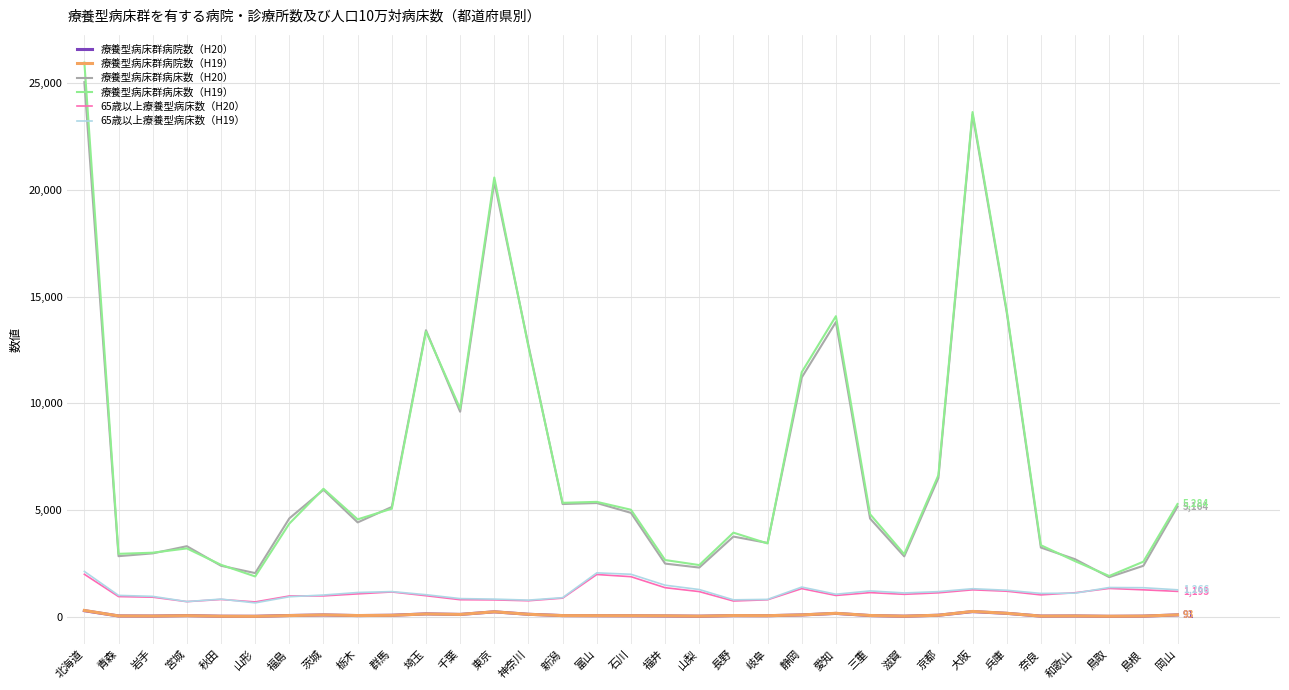

Is the value of 65歳以上療養型病床数（H19） at 岩手 greater than the value of 療養型病床群病院数（H19） at 三重?

Yes